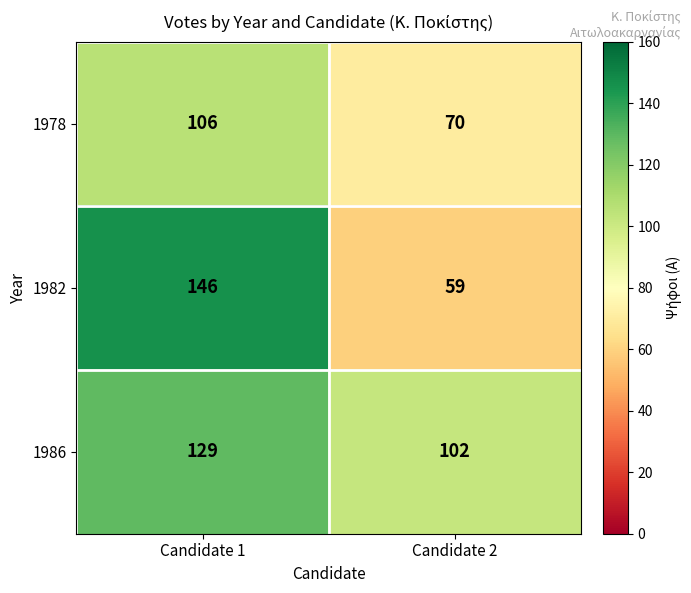

What is the maximum value for 1986?

129